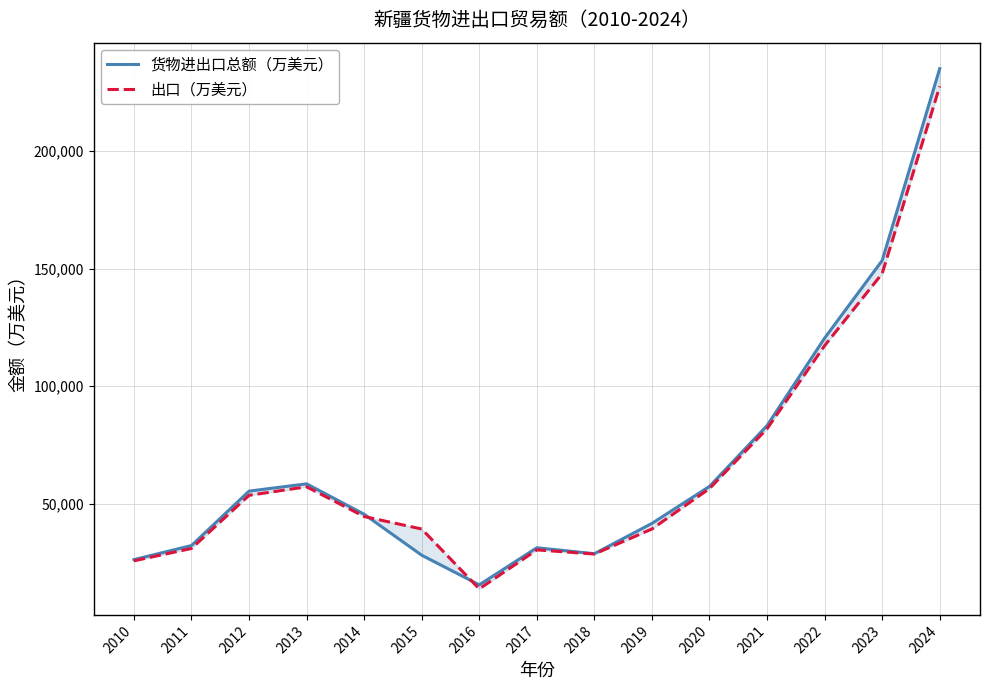

What is the spread (max minus min) of values at 2018?

148.0